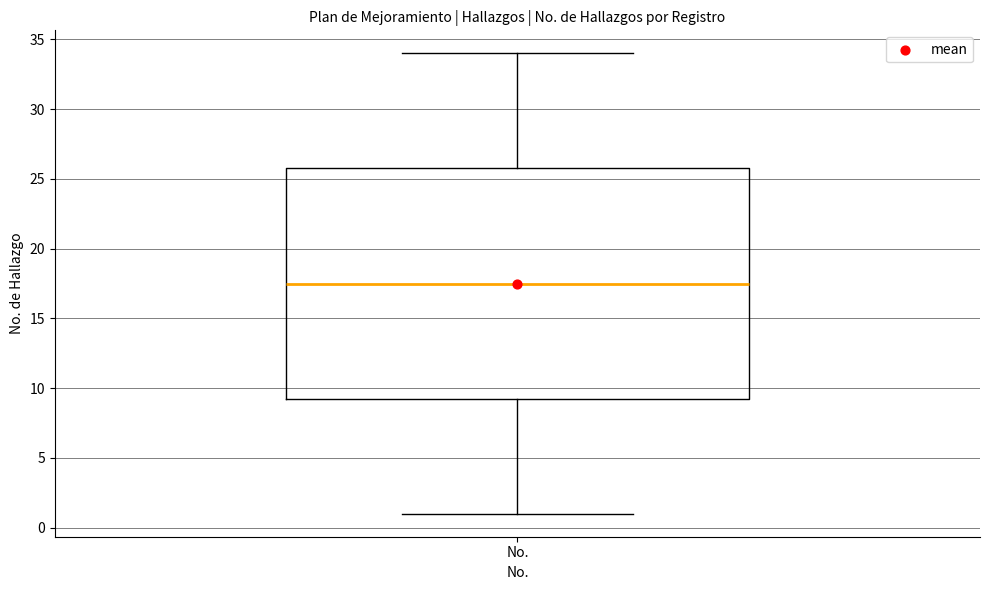

Read this box plot against the y-axis: the position of the median line, the range covered by the box, and the ends of both whiskers. The values are not printed on the chart, so give them approximately, as read against the axis.

median 17.5, box 9.5 to 26.0, whiskers 1.0 to 34.0